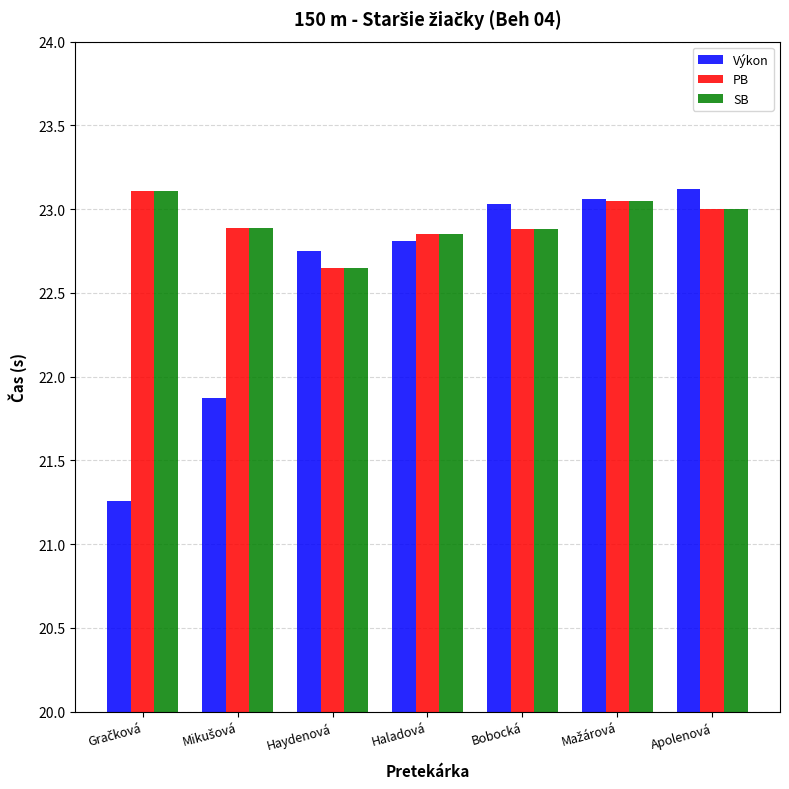

At how many categories does at least one series exceed 21?

7